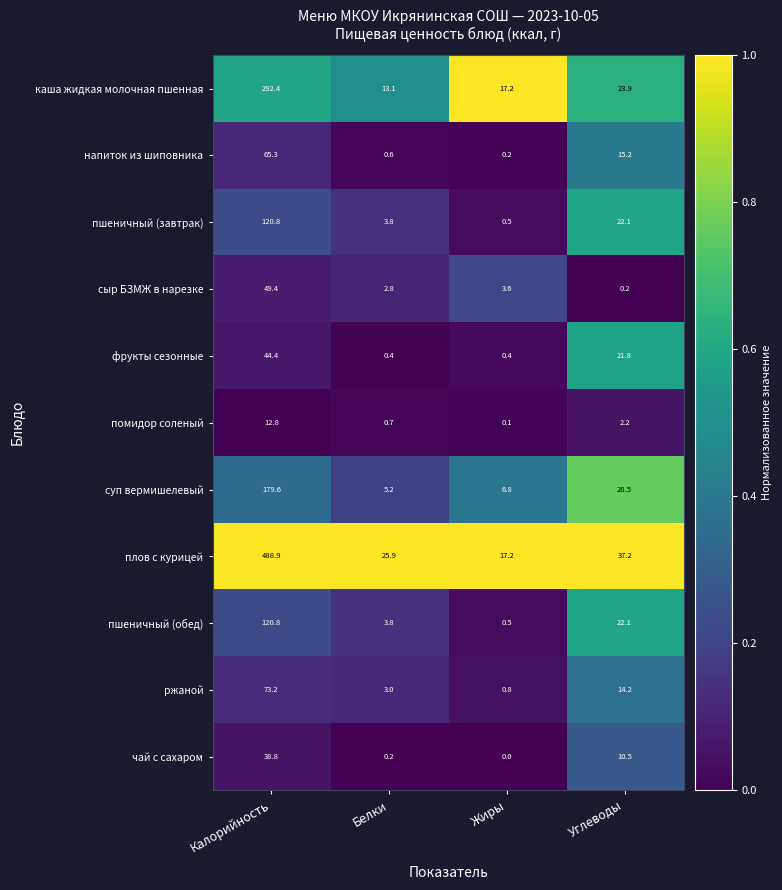

At which category is the sum across all series the highest?

Калорийность